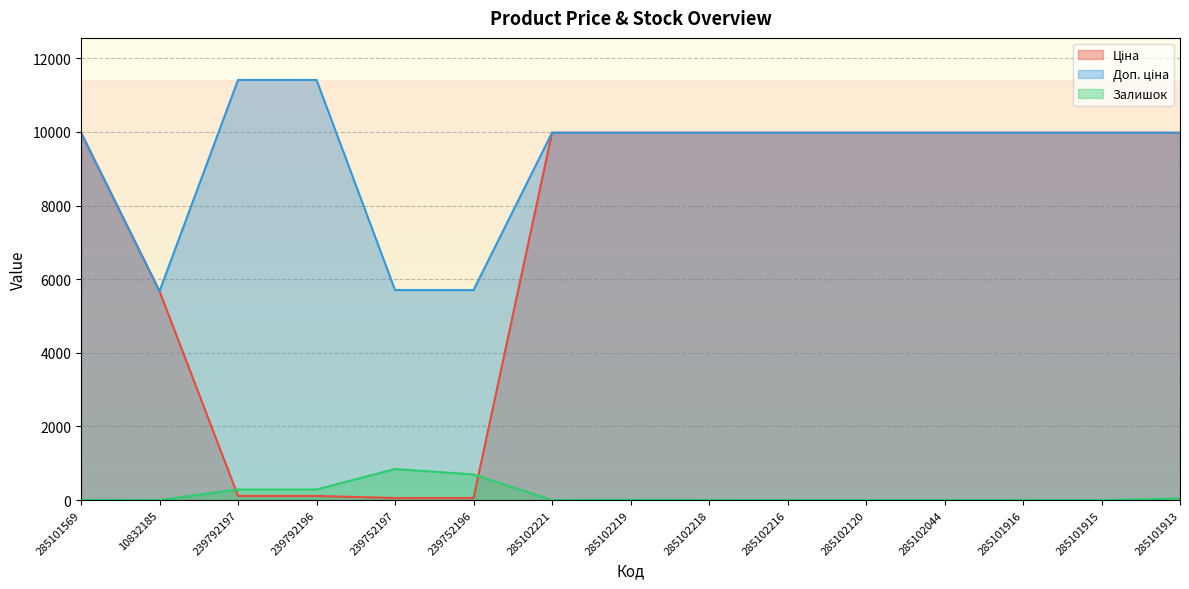

What is the label of the 2nd point from the right?

285101915